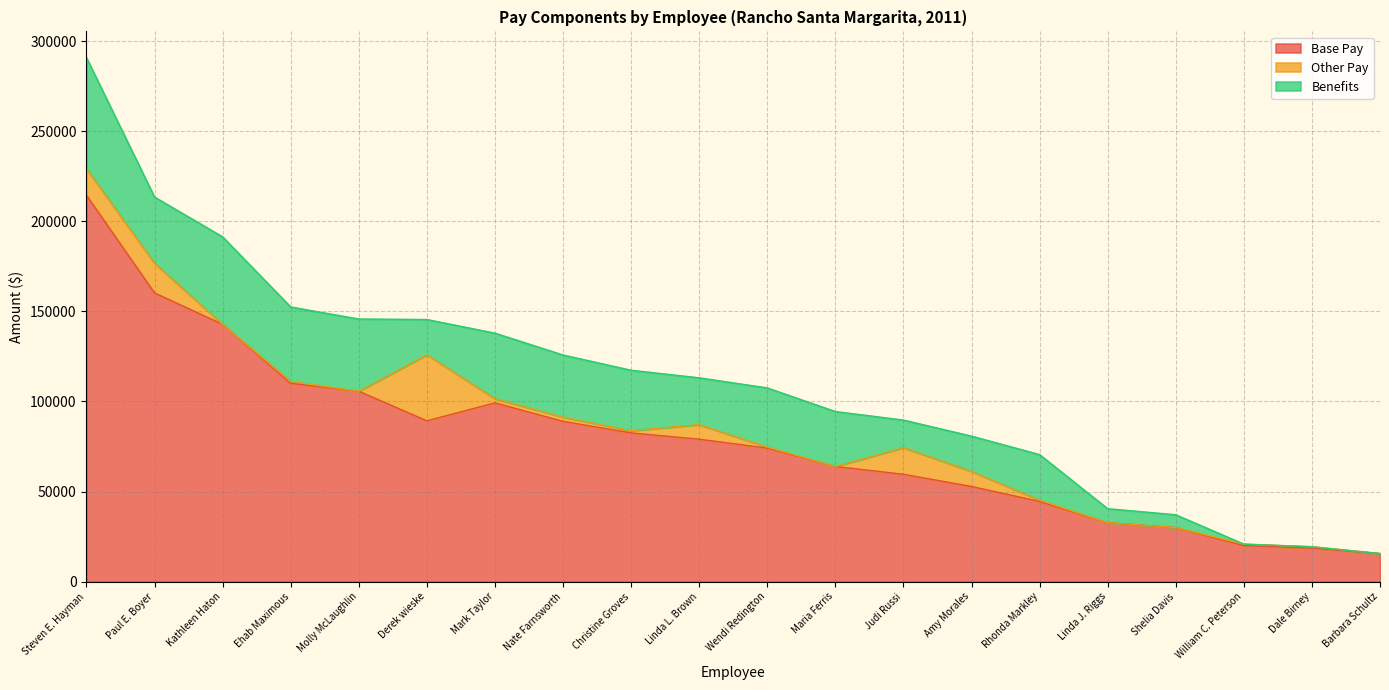

Does the chart have visible grid lines?

Yes